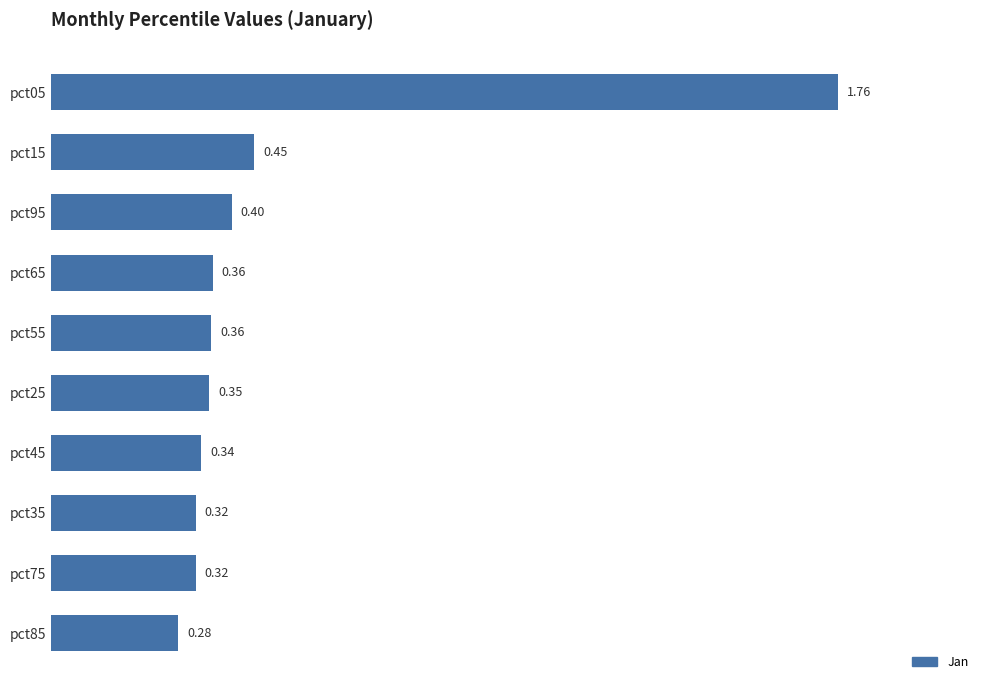

Which has a higher value, pct85 or pct25?

pct25